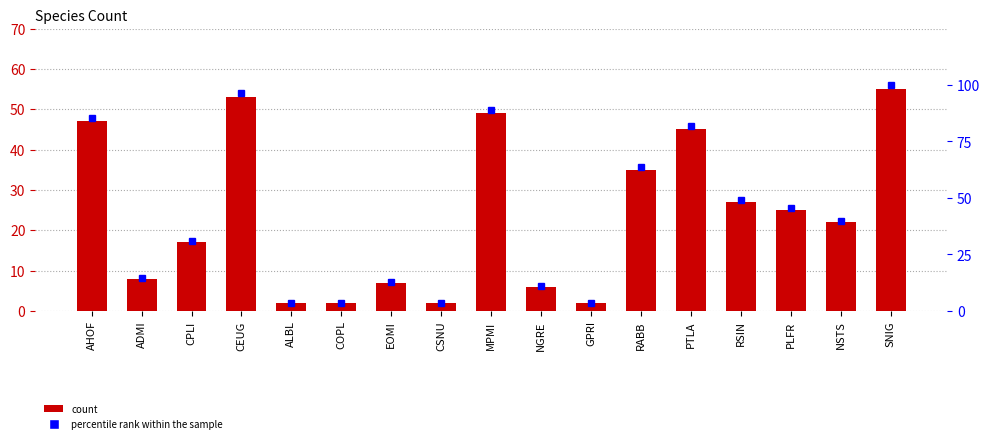

Rank the series by their maximum value, from highest to lowest.

percentile rank within the sample, col_2